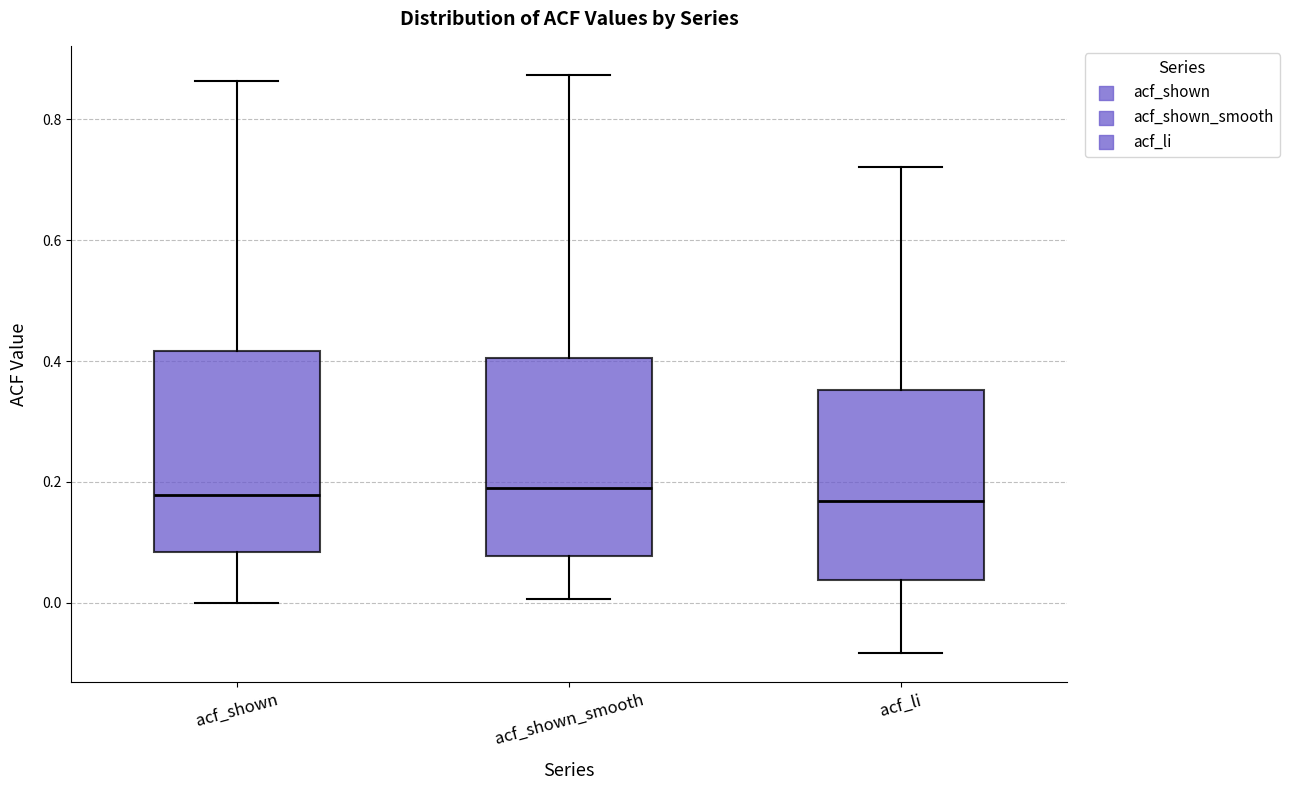

Reading left to right, read every box against the y-axis: the position of its median line, the range the box covers, and the ends of its whiskers. The values are not printed on the chart, so give them approximately, as read against the axis.

acf_shown: median 0.18, box 0.08 to 0.42, whiskers 0.00 to 0.86
acf_shown_smooth: median 0.20, box 0.08 to 0.40, whiskers 0.00 to 0.88
acf_li: median 0.16, box 0.04 to 0.36, whiskers -0.08 to 0.72